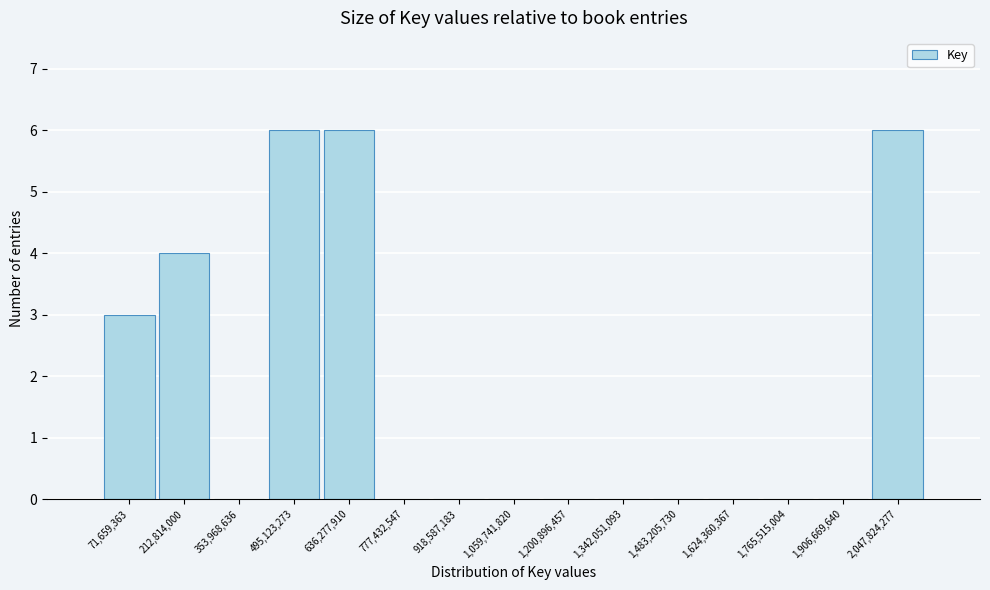

Reading left to right, transcribe this chart: for each bar, give the range it covers on the x-axis and its height. Neither the bar edges nor the heights are printed on the chart, so give them approximately, as read against the axes.

0 to 140000000: 3
140000000 to 280000000: 4
280000000 to 420000000: 0
420000000 to 560000000: 6
560000000 to 700000000: 6
700000000 to 840000000: 0
840000000 to 980000000: 0
980000000 to 1140000000: 0
1140000000 to 1280000000: 0
1280000000 to 1420000000: 0
1420000000 to 1560000000: 0
1560000000 to 1700000000: 0
1700000000 to 1840000000: 0
1840000000 to 1980000000: 0
1980000000 to 2120000000: 6